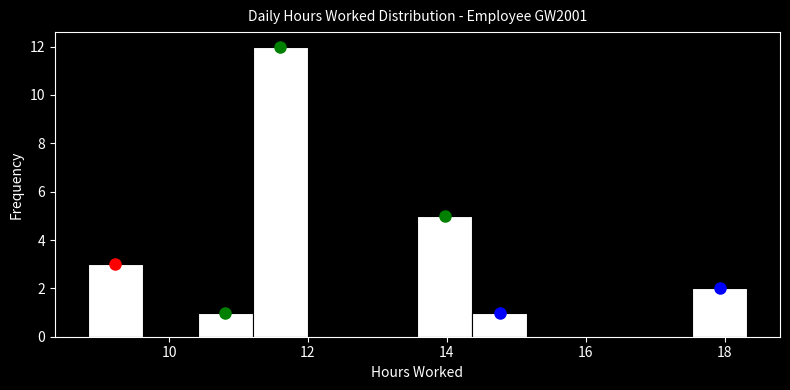

Around what value on the x-axis is the tallest bar? Give the approximate position of its centre, as read against the axis.

11.6